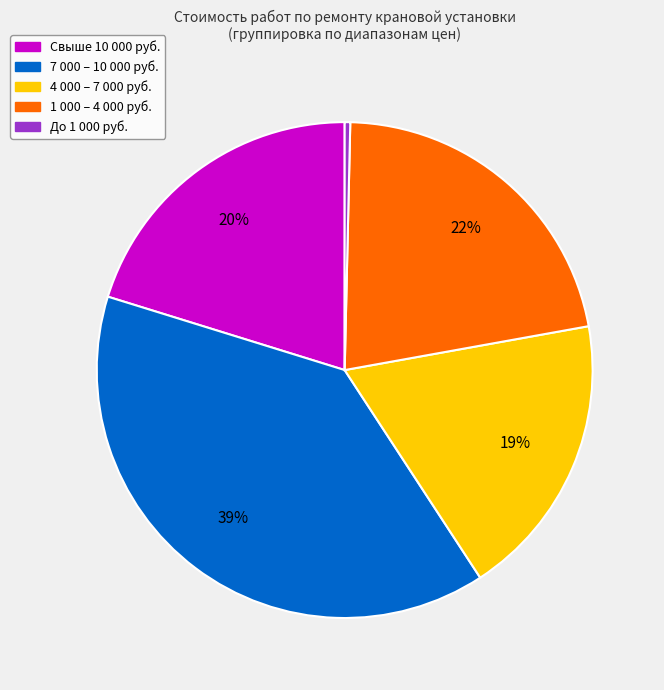

To the nearest percent, what is the average slice percentage?

20%